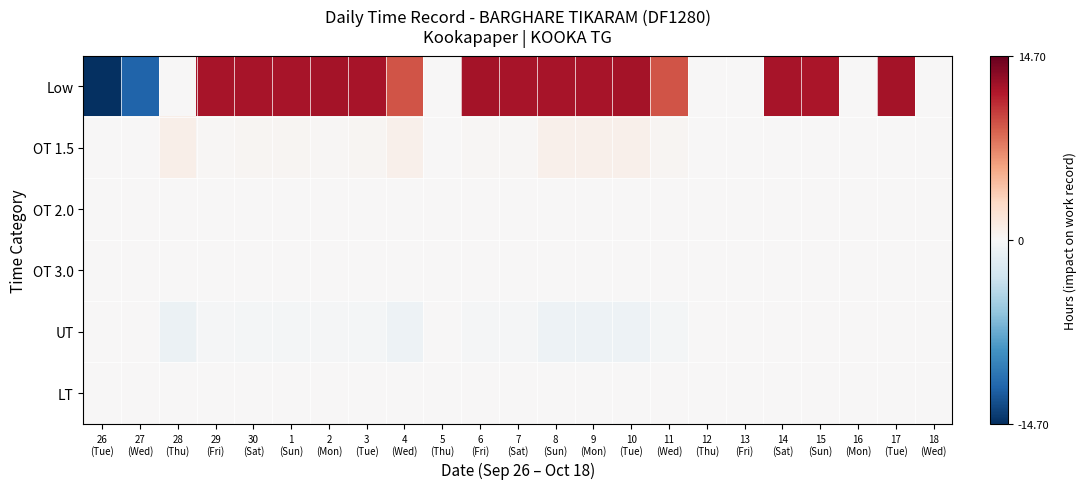

Which label corresponds to the smallest value in the chart?

26
(Tue)